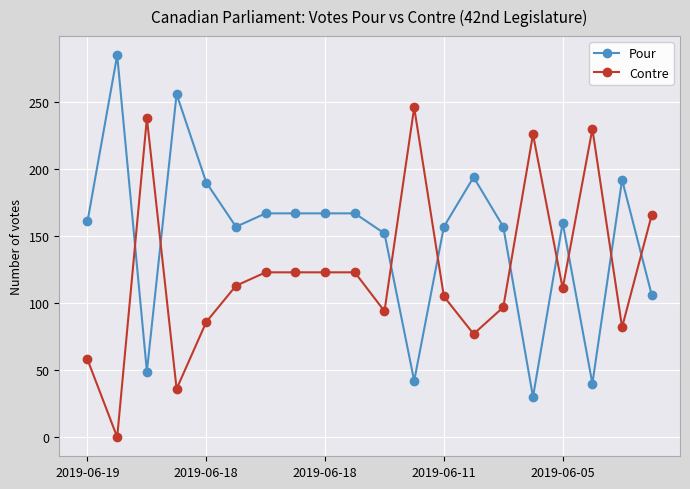

True or false: Contre has more than 2 points higher than both neighbors.

True